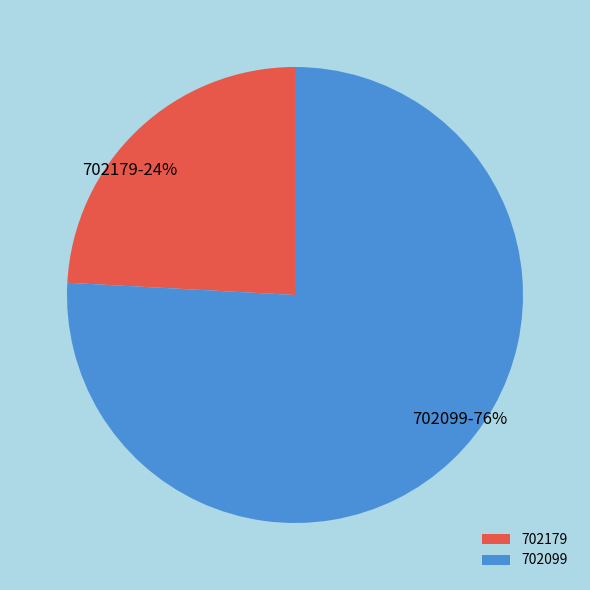

Count the number of slices in the pie.

2